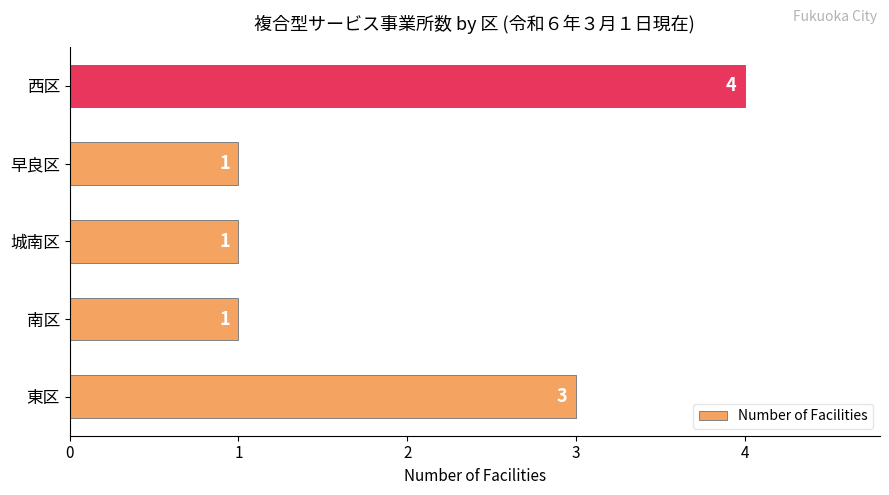

Count the number of categories in the chart.

5